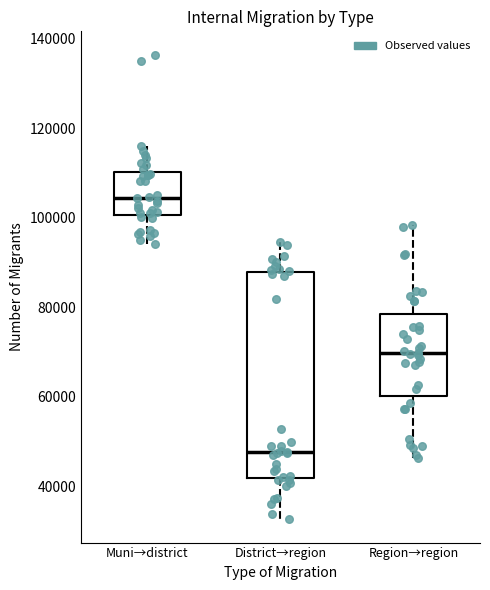

Where does the median line of the box for District→region sit on the y-axis? The values are not printed on the chart, so give them approximately, as read against the axis.

48000